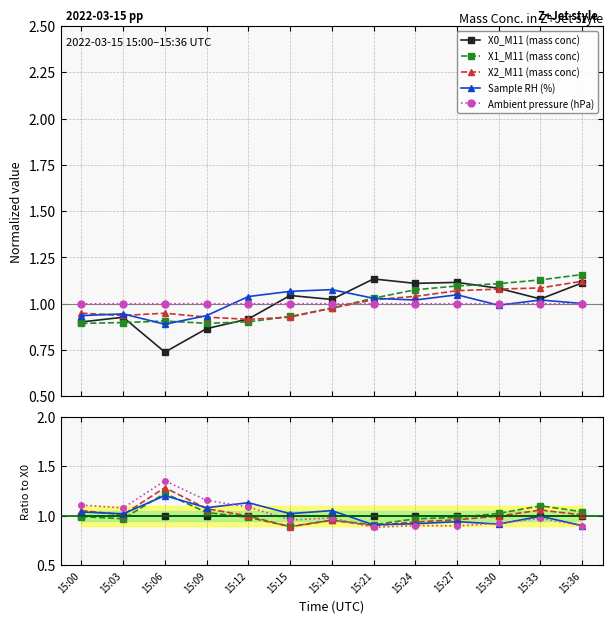

What is the greatest value displayed?

1.4